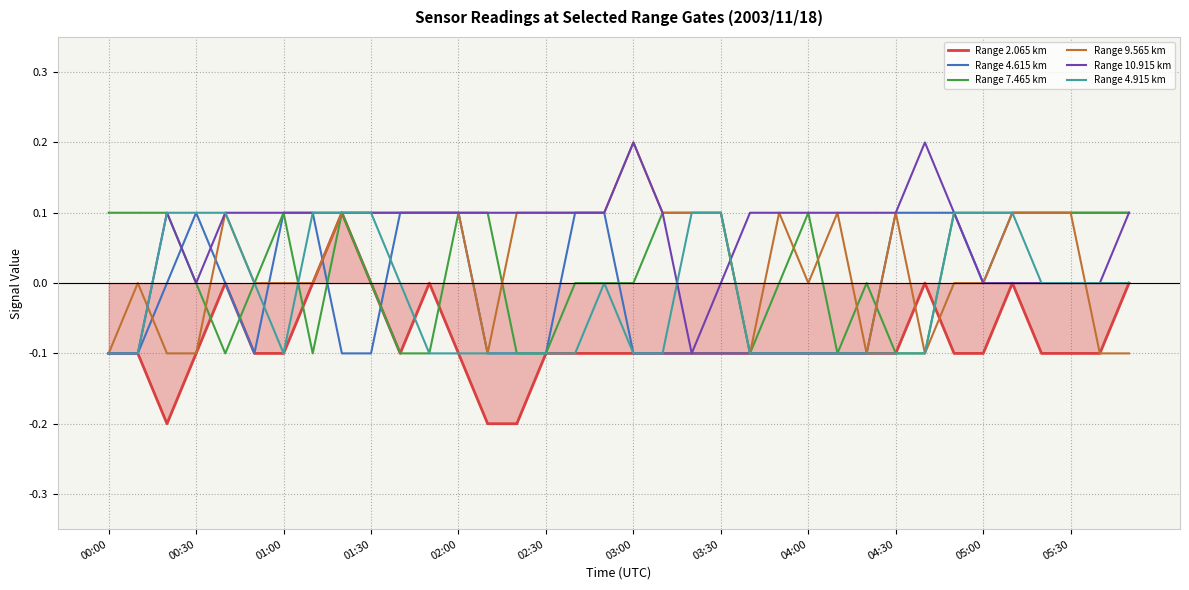

At how many categories does at least one series exceed 0?

36